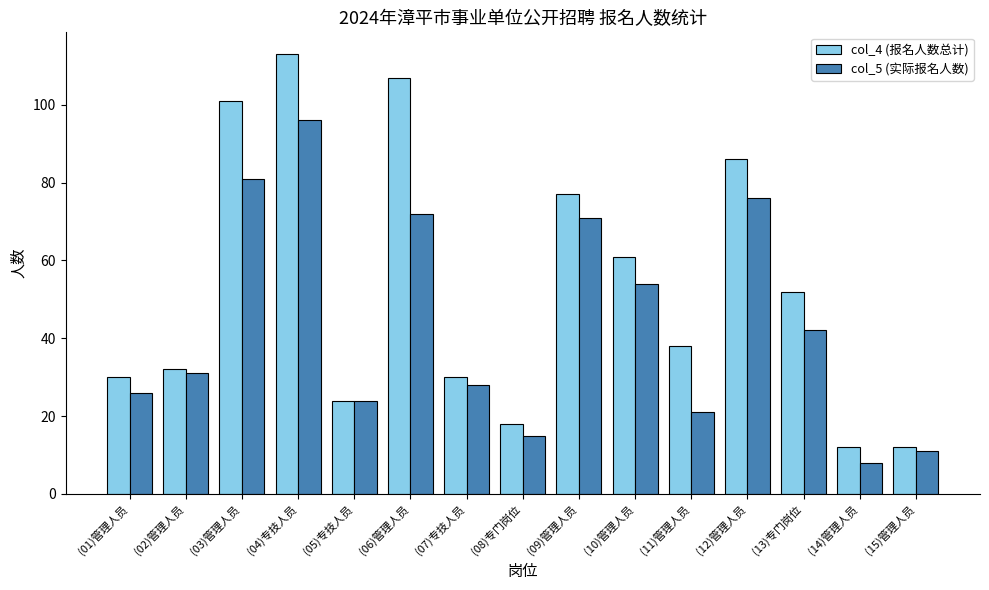

At how many categories does at least one series exceed 57?

6